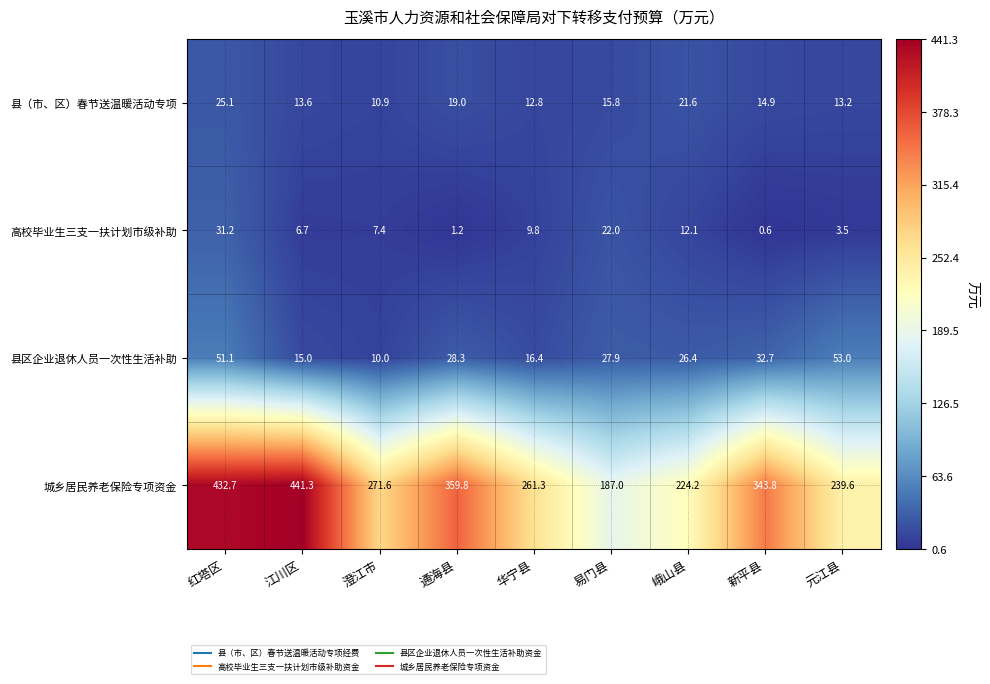

The value of 城乡居民养老保险专项资金 at 华宁县 is 261.3. True or false?

True